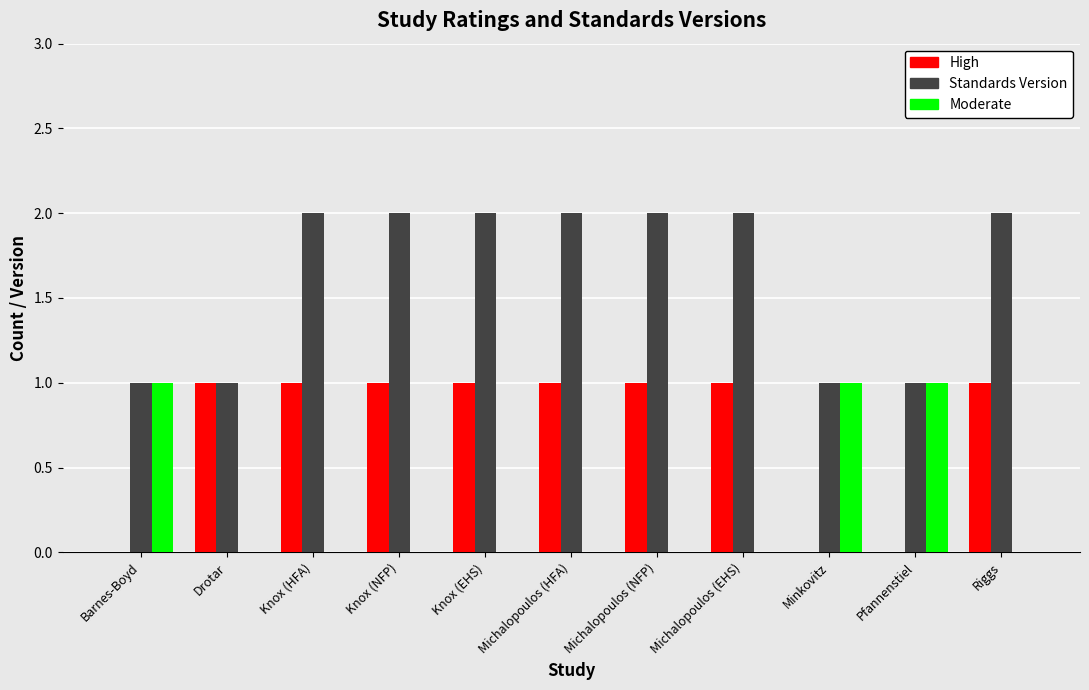

Is it true that High equals 2 at Drotar?

False